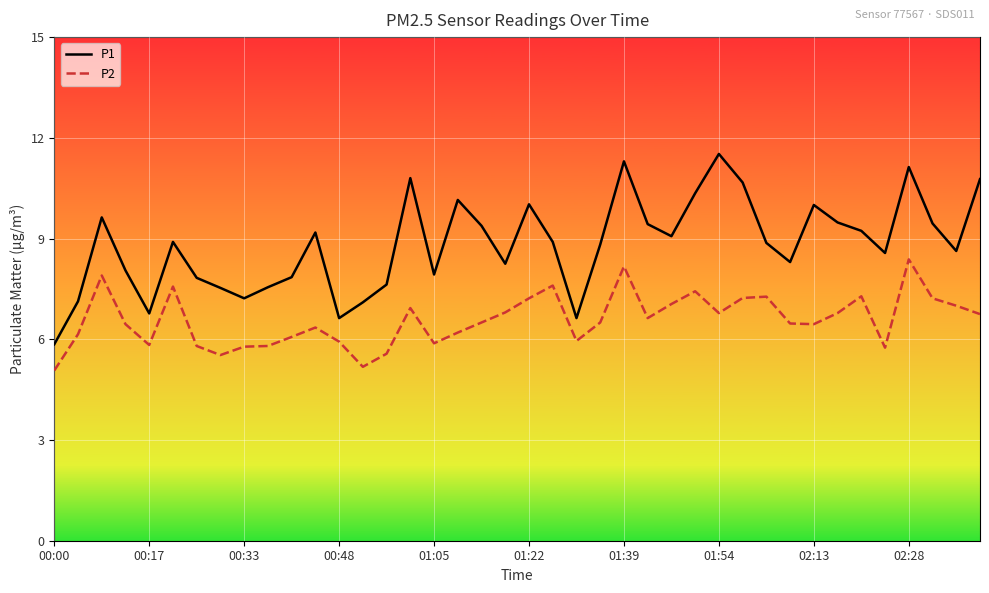

Which series has the largest range (max minus min)?

P1